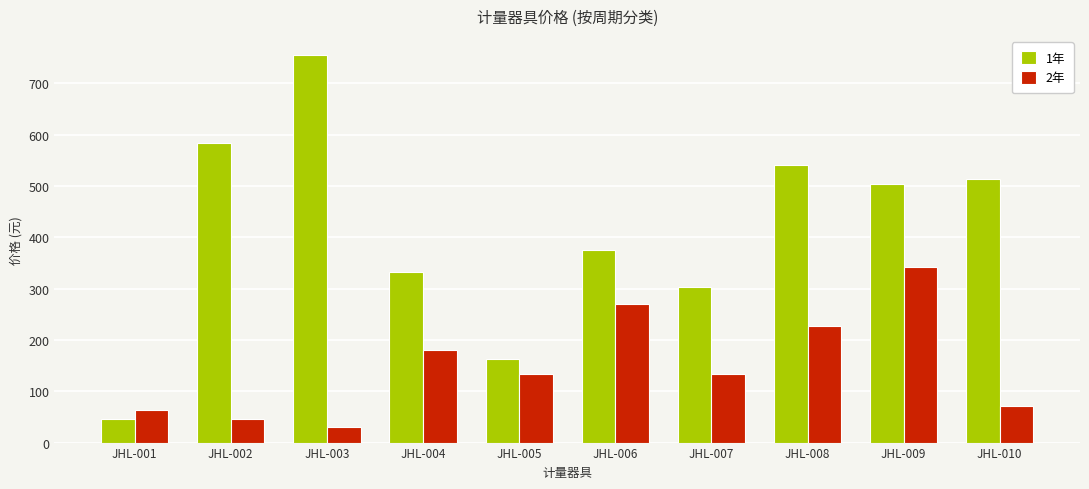

What is the smallest value displayed?

31